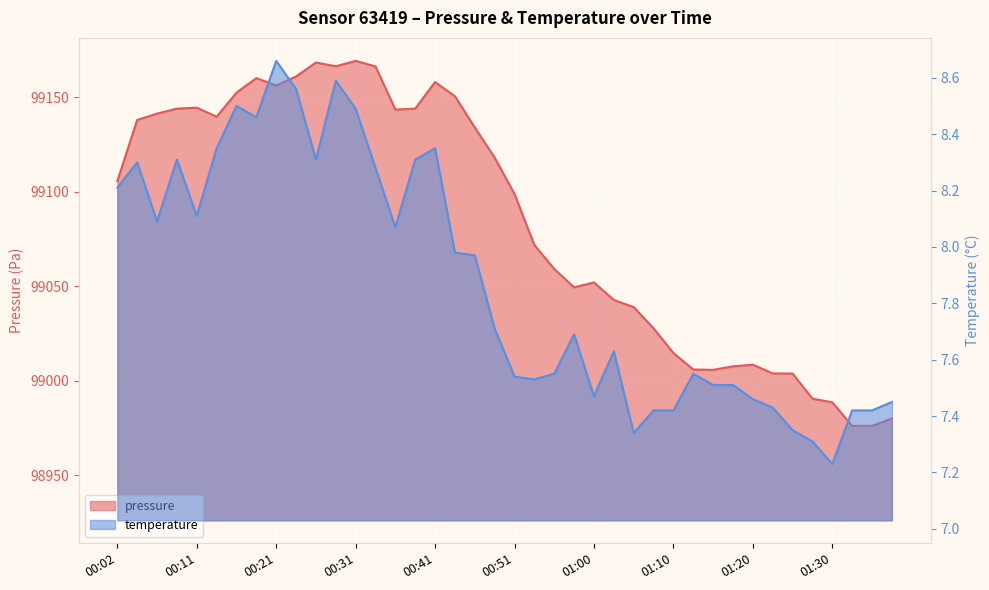

Reading right to left, extract all data points from this chart.

pressure: 01:37=98979.9	01:35=98976.1	01:32=98976.1	01:30=98988.5	01:27=98990.5	01:25=99003.8	01:22=99003.8	01:20=99008.5	01:18=99007.6	01:15=99005.7	01:13=99005.9	01:10=99014.6	01:08=99027.7	01:05=99038.9	01:03=99042.7	01:00=99052.0	00:58=99049.4	00:56=99059.1	00:53=99071.8	00:51=99098.8	00:48=99118.0	00:46=99134.0	00:43=99150.5	00:41=99158.1	00:38=99144.0	00:36=99143.5	00:34=99166.3	00:31=99169.2	00:29=99166.4	00:26=99168.4	00:24=99161.0	00:21=99156.2	00:19=99160.1	00:16=99152.4	00:14=99139.7	00:11=99144.5	00:09=99144.0	00:06=99141.3	00:04=99138.0	00:02=99105.6
temperature: 01:37=7.5	01:35=7.4	01:32=7.4	01:30=7.2	01:27=7.3	01:25=7.3	01:22=7.4	01:20=7.5	01:18=7.5	01:15=7.5	01:13=7.5	01:10=7.4	01:08=7.4	01:05=7.3	01:03=7.6	01:00=7.5	00:58=7.7	00:56=7.5	00:53=7.5	00:51=7.5	00:48=7.7	00:46=8.0	00:43=8.0	00:41=8.3	00:38=8.3	00:36=8.1	00:34=8.3	00:31=8.5	00:29=8.6	00:26=8.3	00:24=8.6	00:21=8.7	00:19=8.5	00:16=8.5	00:14=8.3	00:11=8.1	00:09=8.3	00:06=8.1	00:04=8.3	00:02=8.2